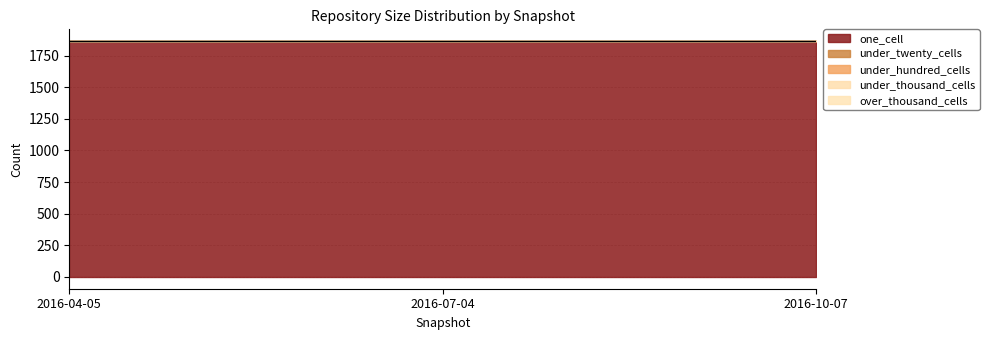

Which series has the largest range (max minus min)?

one_cell